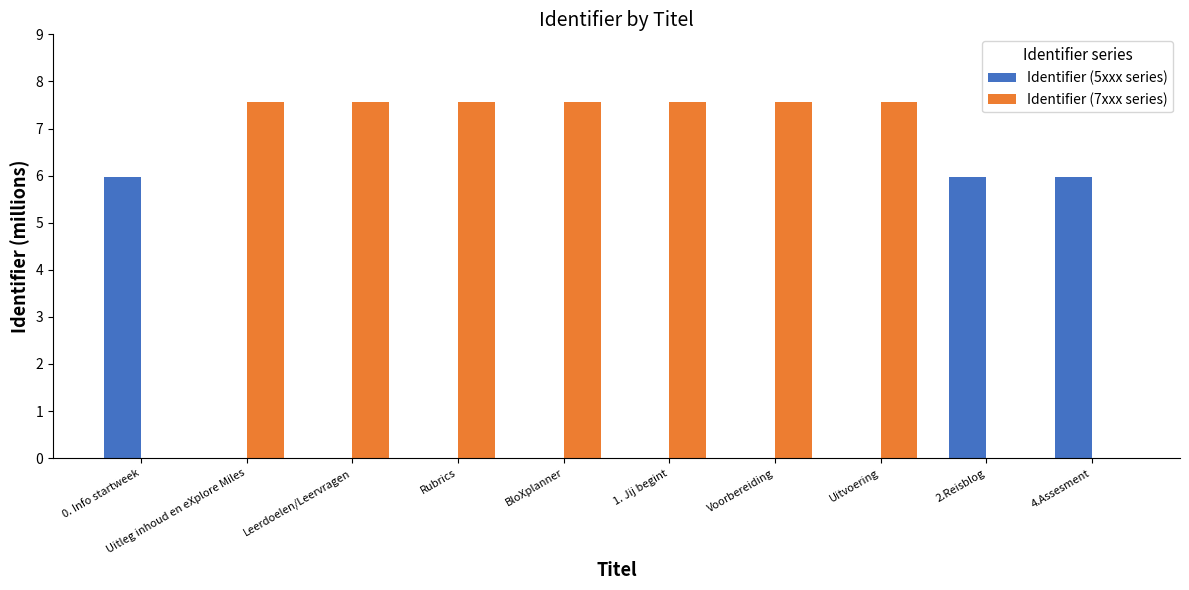

Count the number of data series in this chart.

2